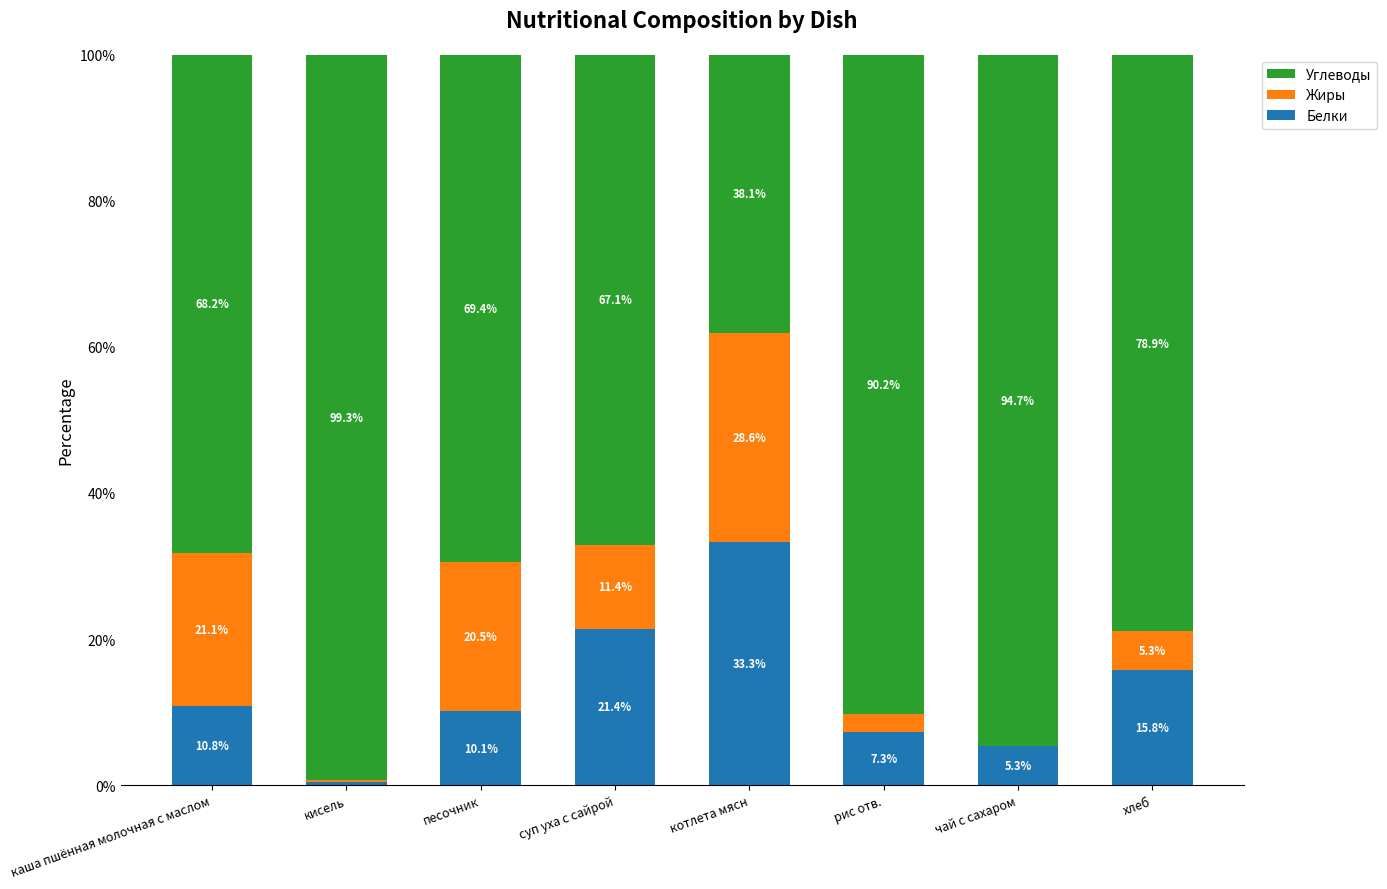

Does the chart contain stacked bars?

Yes